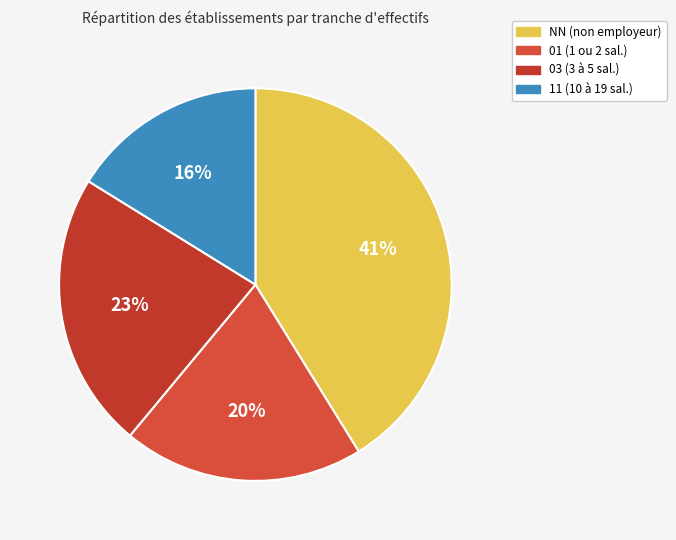

How many slices are in this pie chart?

4